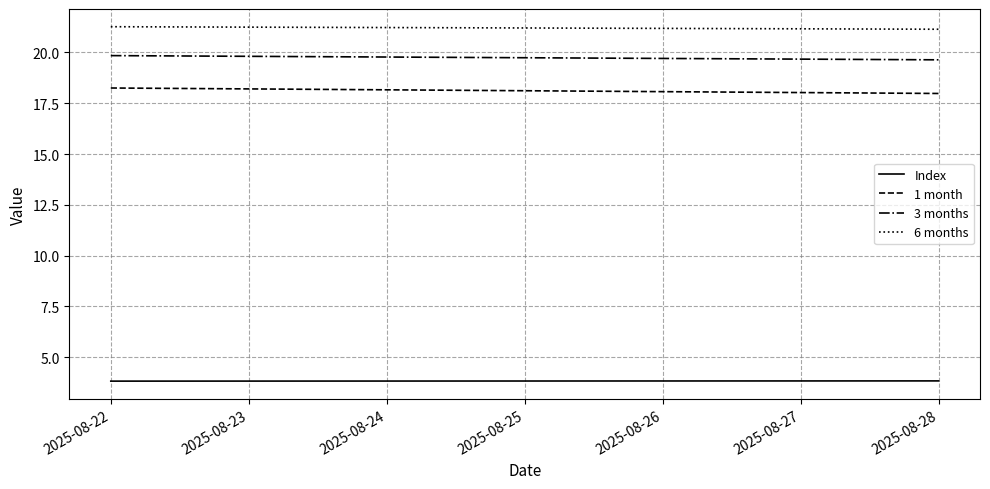

Is it true that 3 months equals 9.3 at 2025-08-24?

False